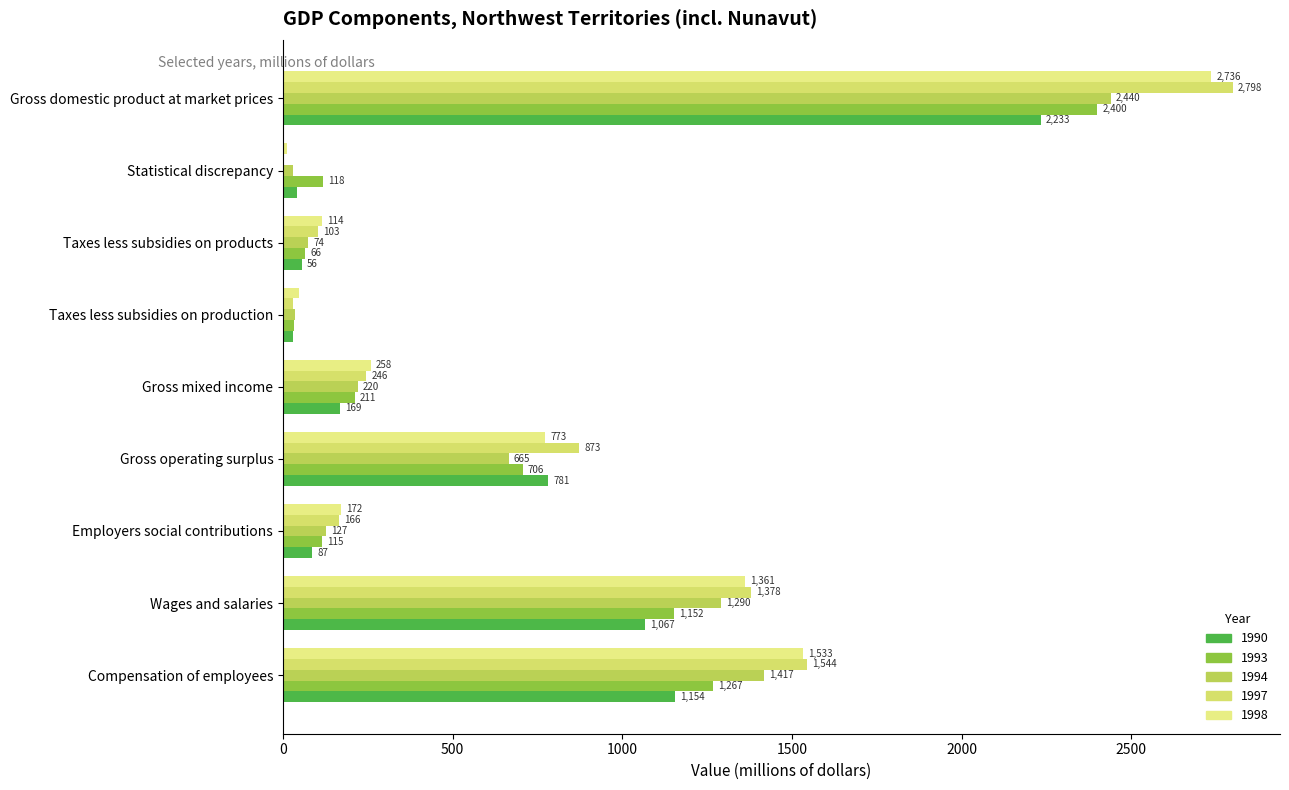

What is the minimum value shown in the chart?

1